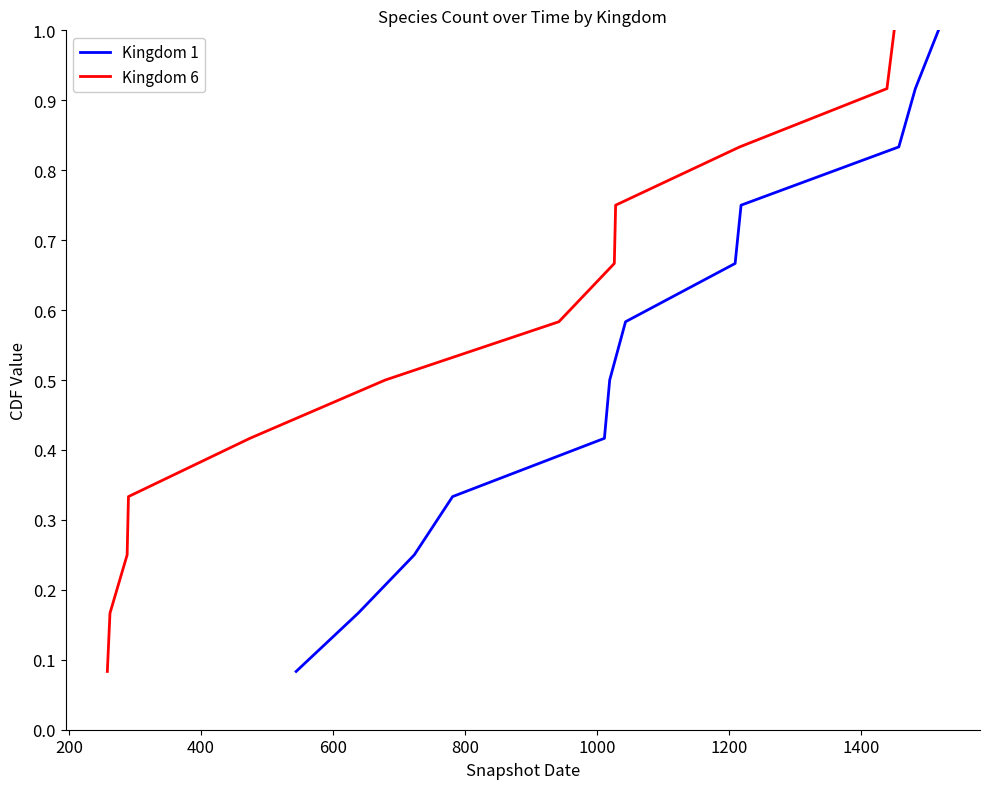

Is the value of Kingdom 6 at 600 greater than the value of Kingdom 1 at 0?

Yes